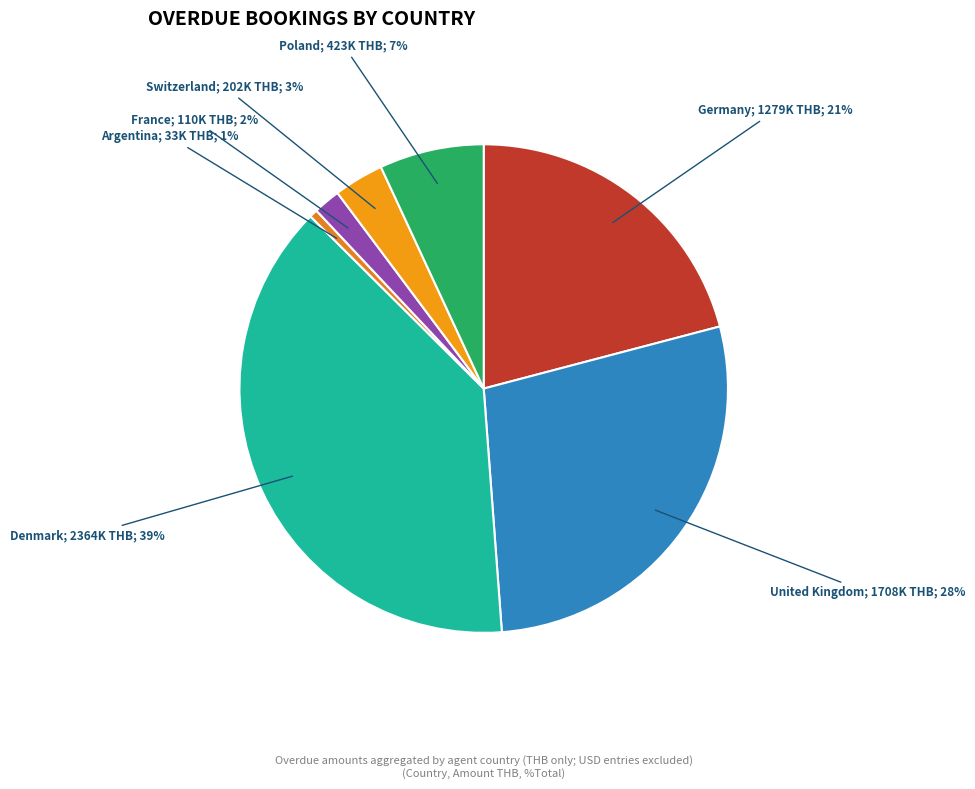

Count the number of slices in the pie.

7